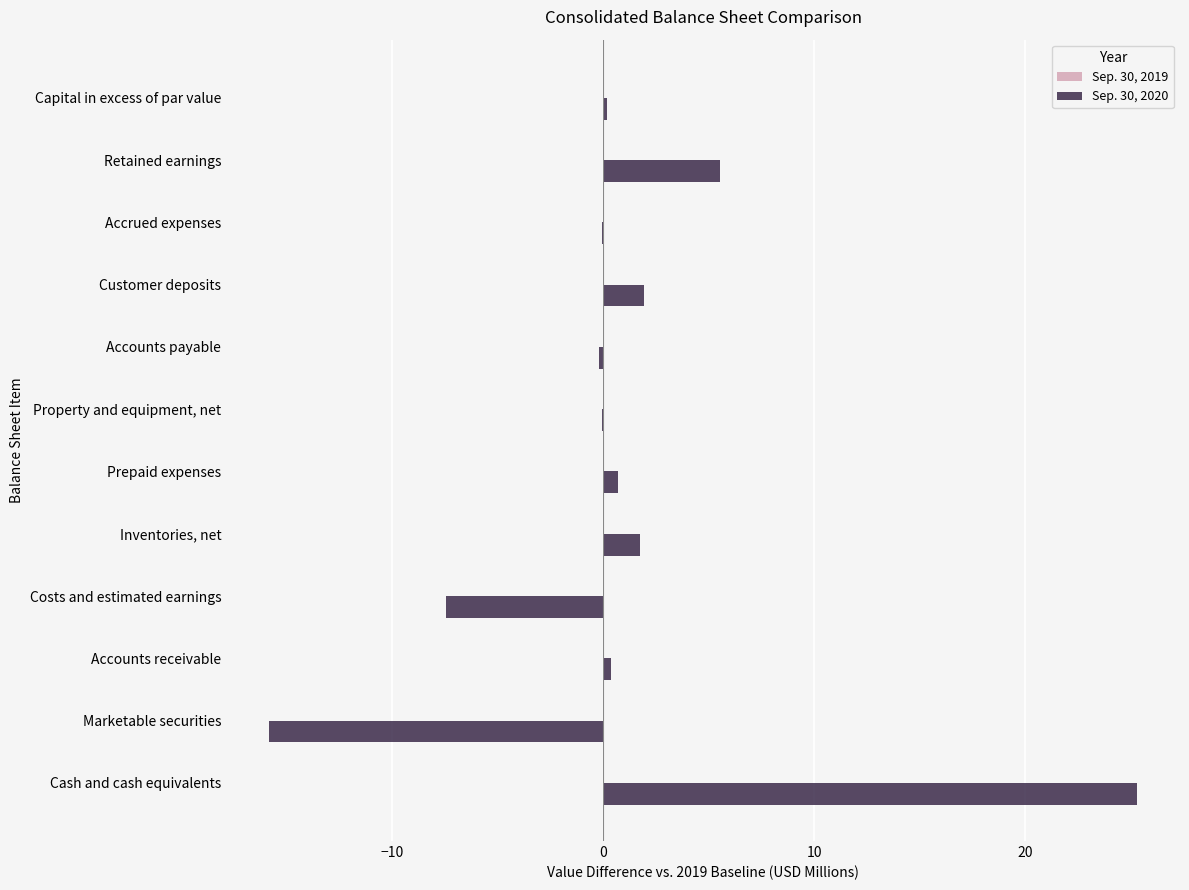

What is the sum of all values?

12.2